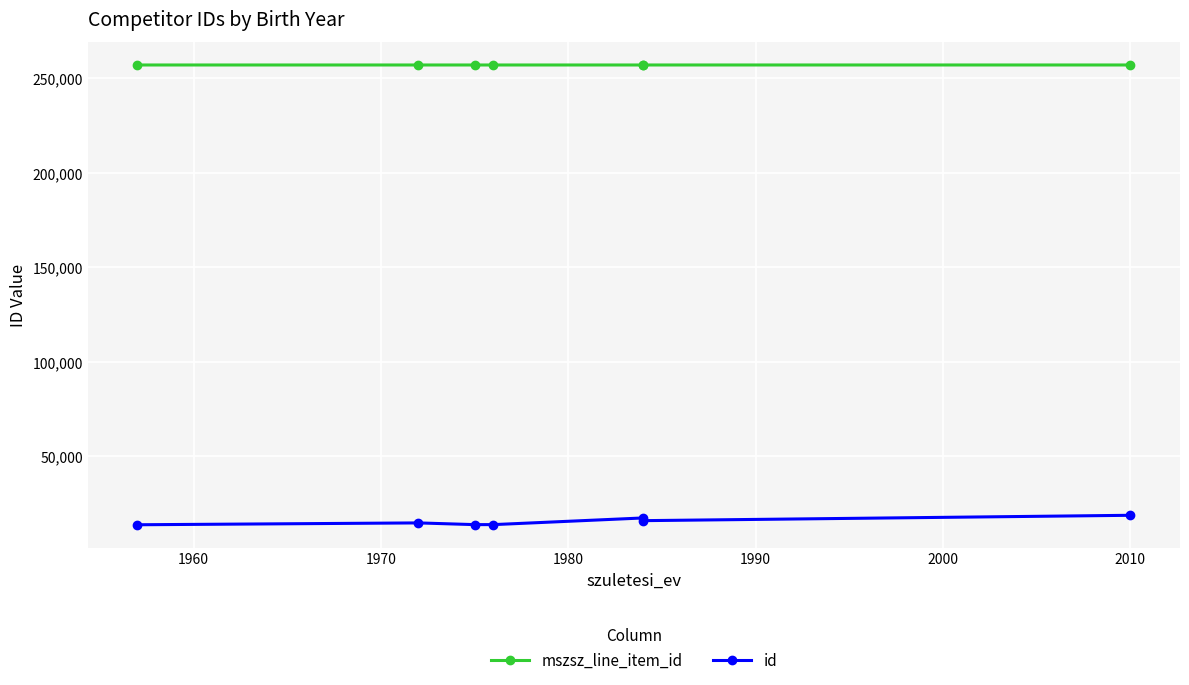

What is the maximum value for id?

18683